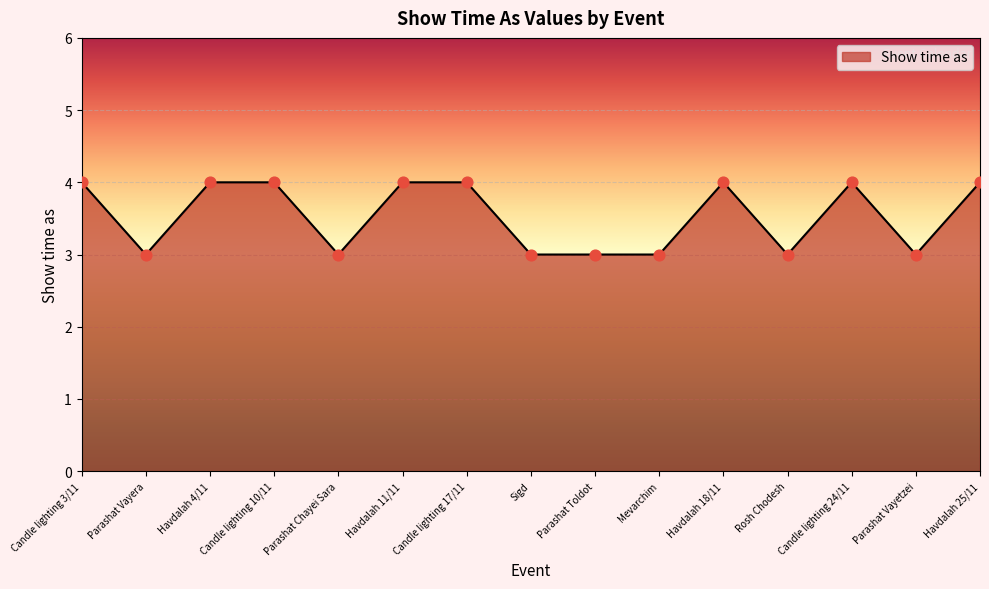

Which has a higher value, Havdalah 25/11 or Rosh Chodesh?

Havdalah 25/11